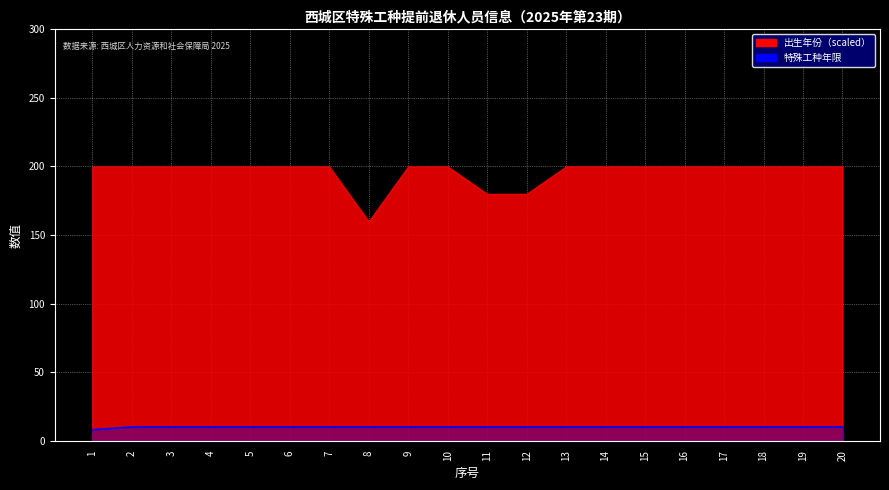

Count the values in the range 10 to 11.

19